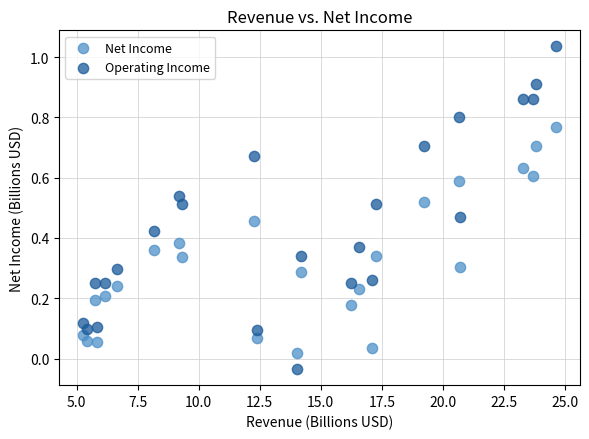

What is the X range (max minus min) for the scatter plot?

19.4